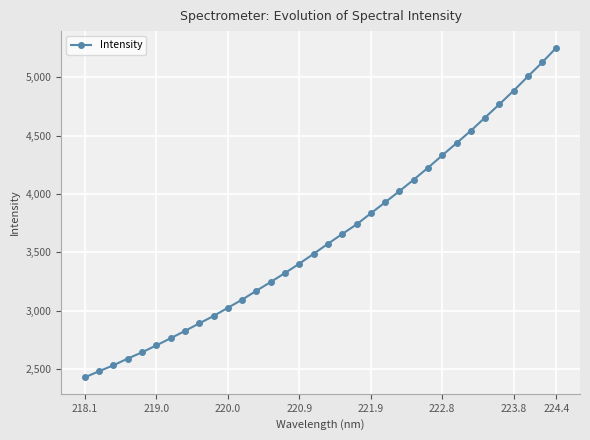

What is the value of the 27th point from the left?

4436.3